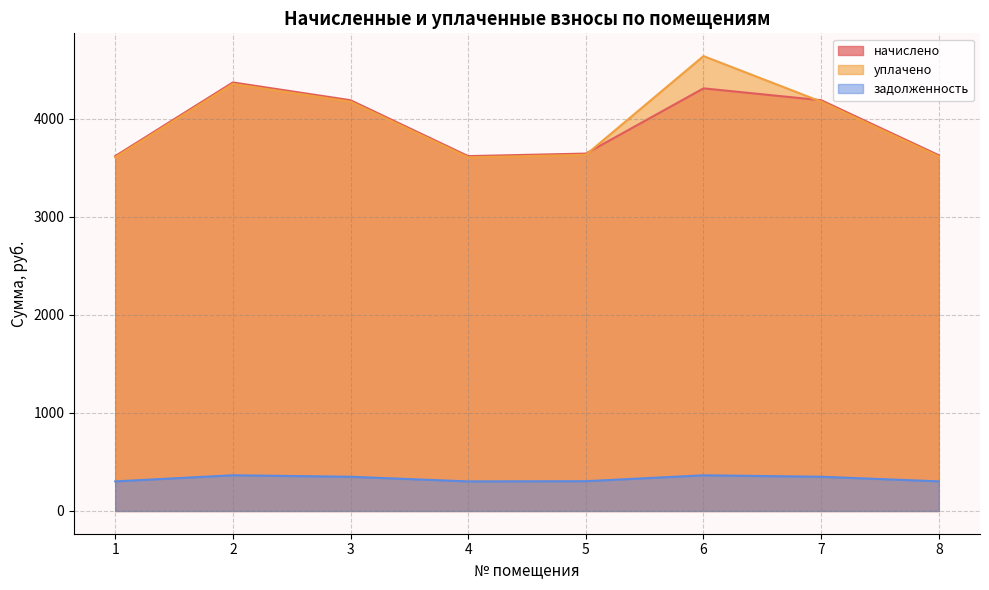

Is it true that начислено equals 6001.1 at 1?

False